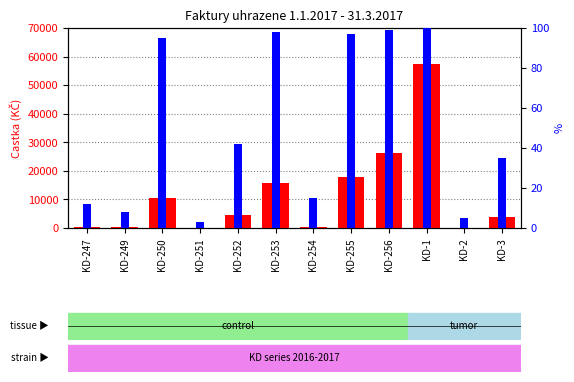

What is the difference between the transformed count values at KD-251 and KD-252?

4602.0